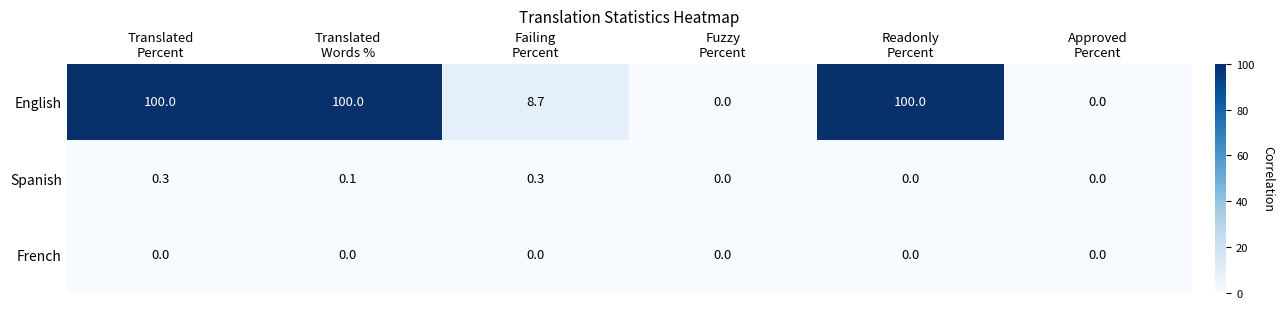

Which series has the widest spread of values?

English